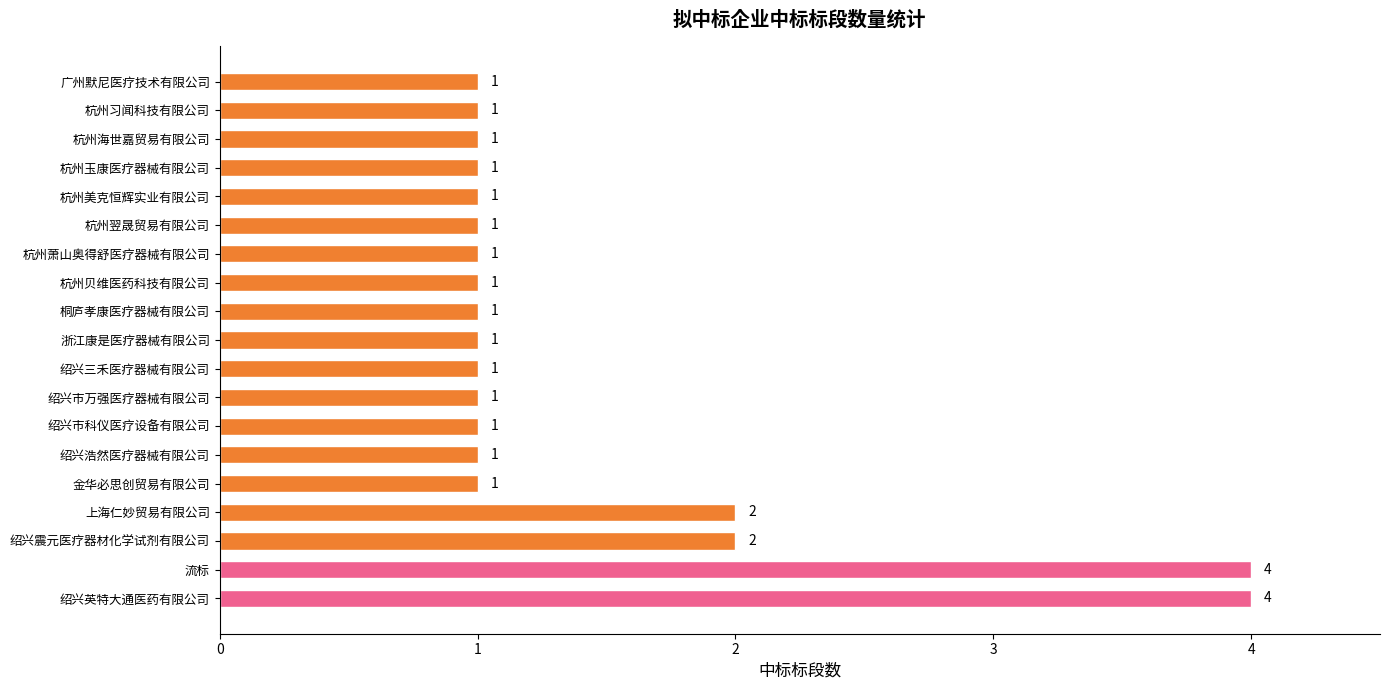

What is the ratio of the value at 绍兴市万强医疗器械有限公司 to the value at 杭州海世嘉贸易有限公司?

1.0